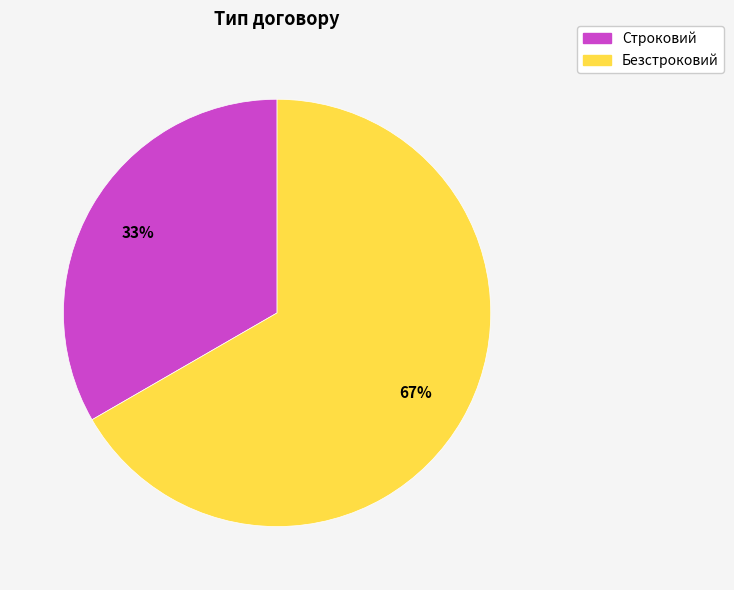

Is it true that Строковий is 33% of the pie?

True